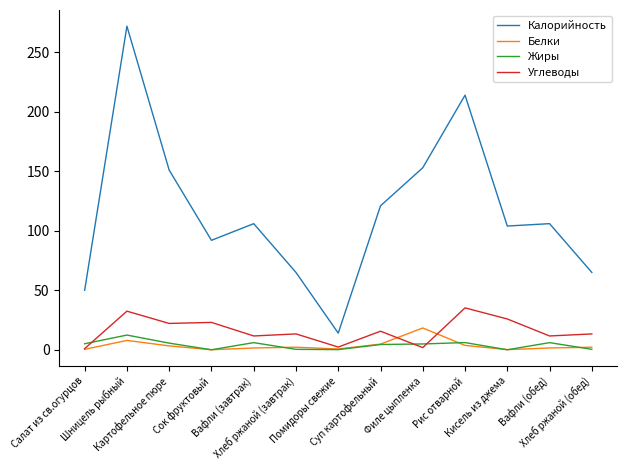

What is the highest value of the Жиры series?

12.4